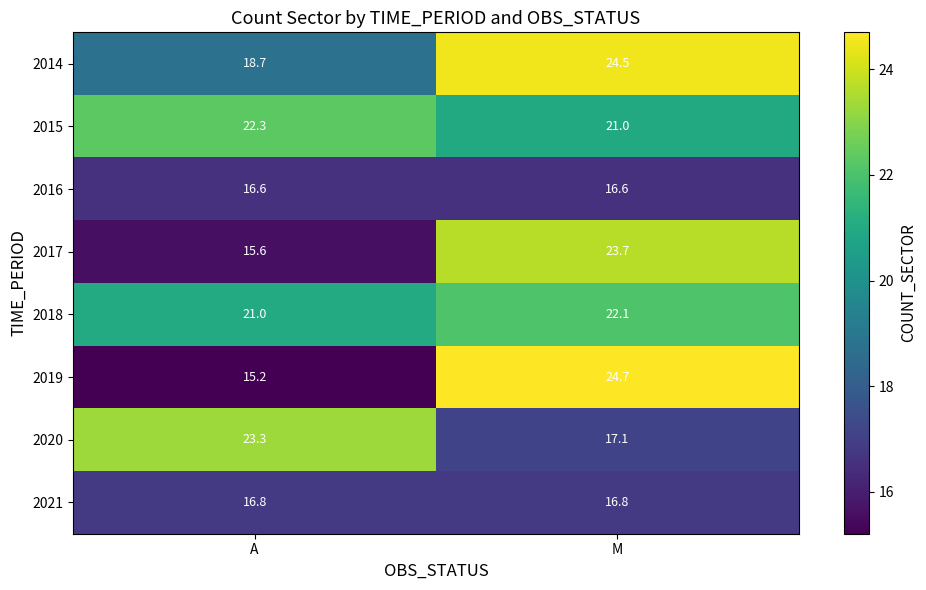

What is the minimum value shown in the chart?

15.2